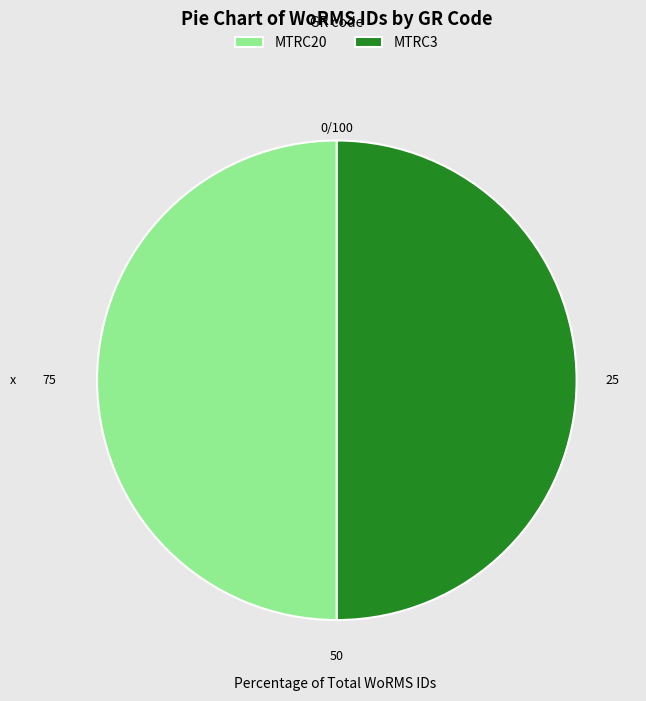

How many segments does this pie chart have?

2